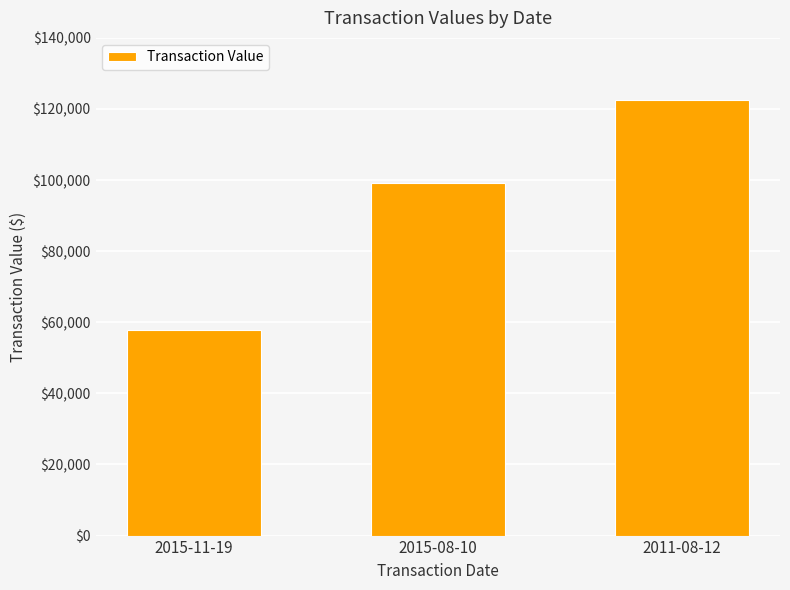

Reading left to right, list all the values displayed in this chart.

57850	99150	122430